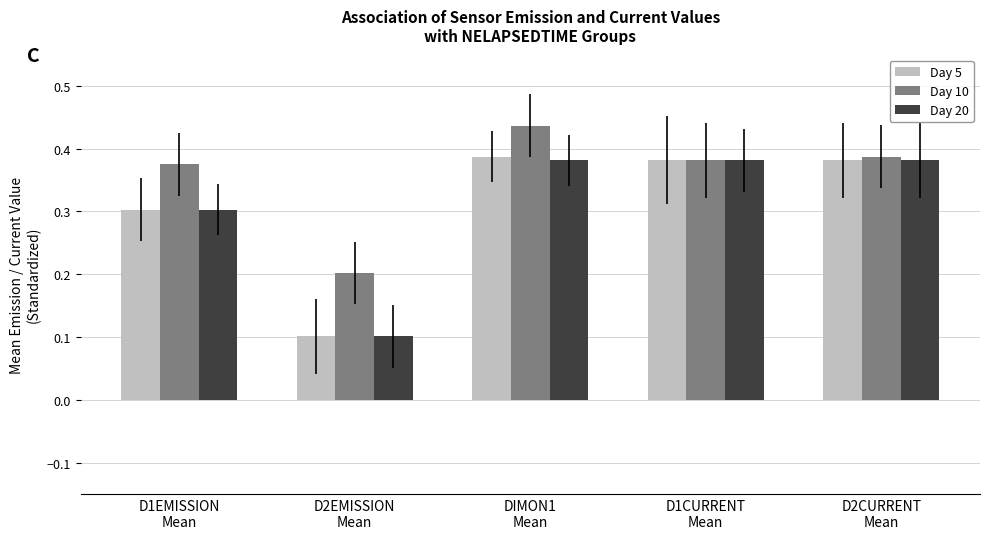

At which category is the sum across all series the highest?

DIMON1
Mean